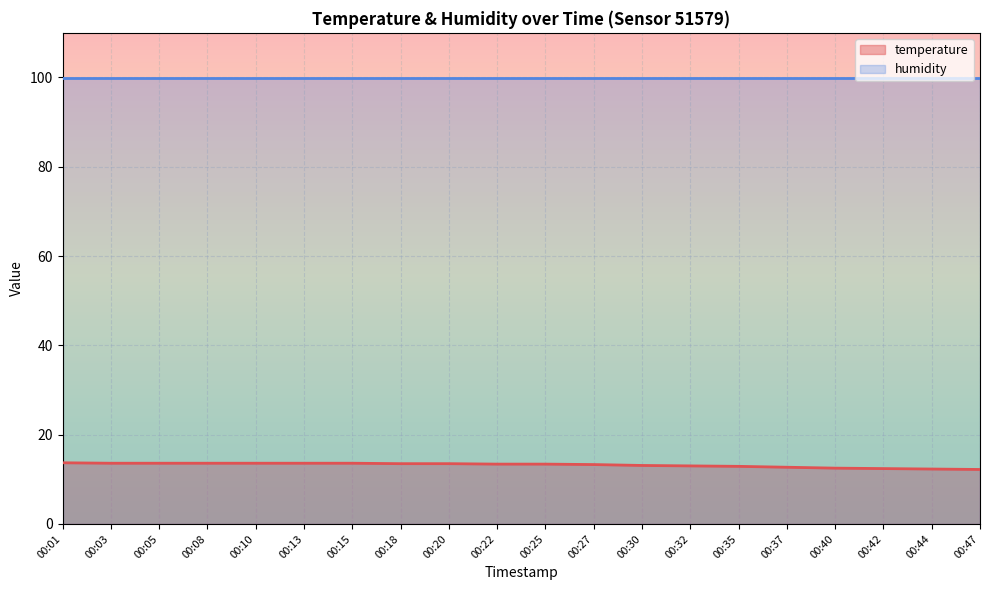

What is the value of the 16th point from the left?

12.7